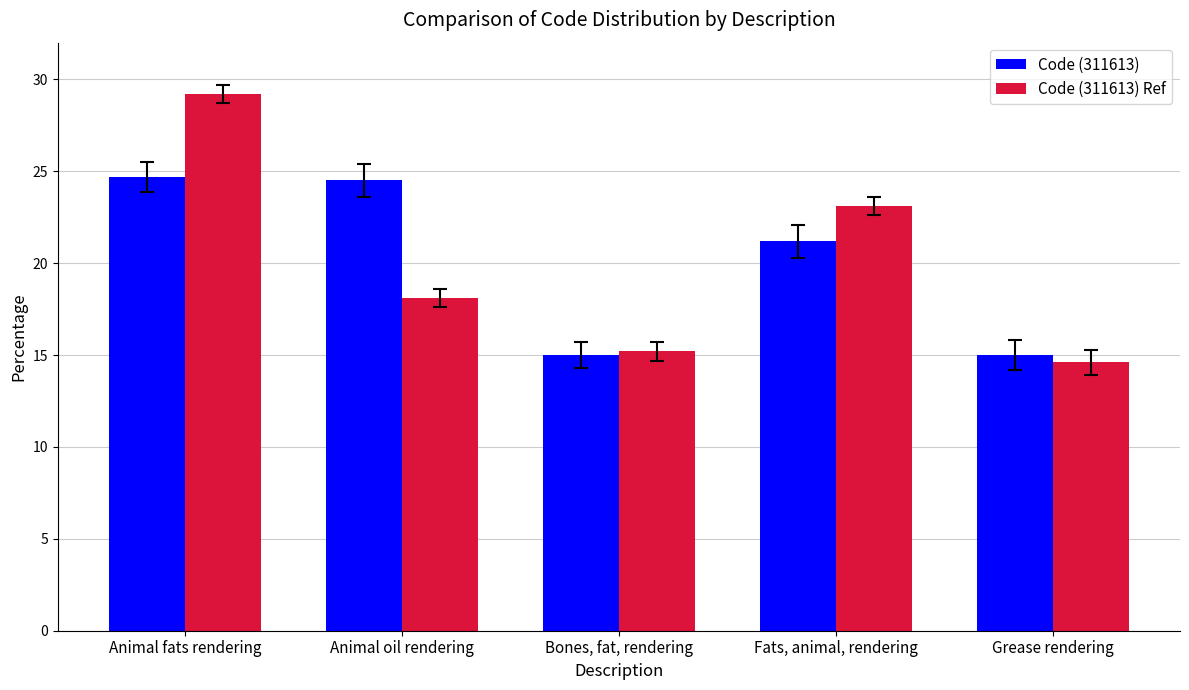

Reading left to right, list all the values displayed in this chart.

Code (311613): 24.7	24.5	15.0	21.2	15.0
Code (311613) Ref: 29.2	18.1	15.2	23.1	14.6